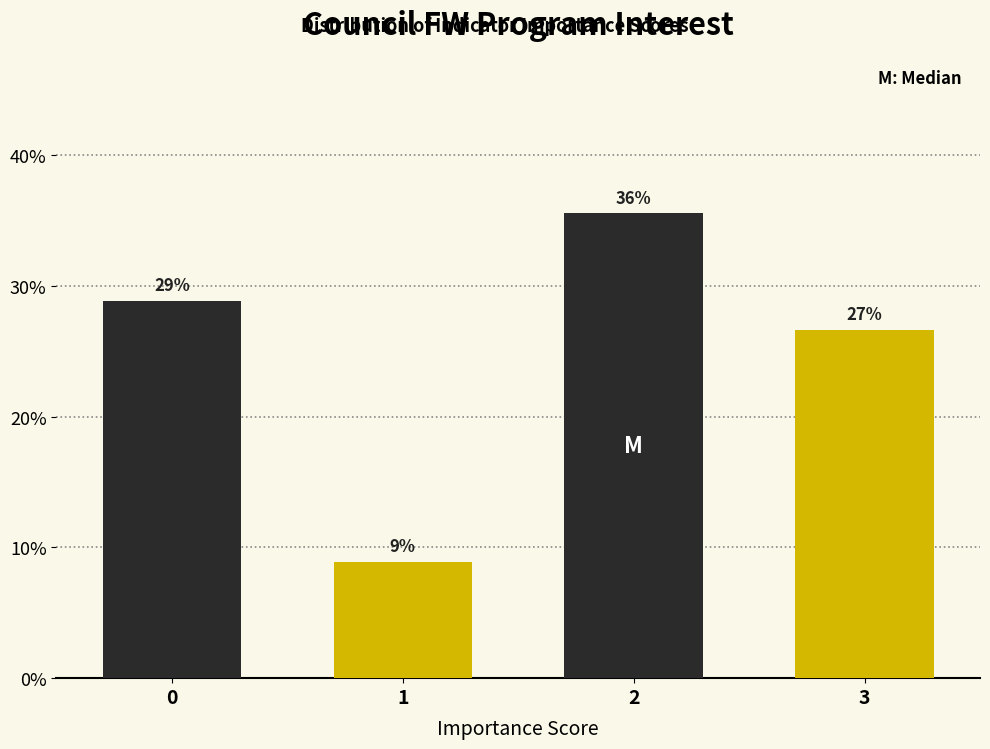

Does the chart contain any negative values?

No